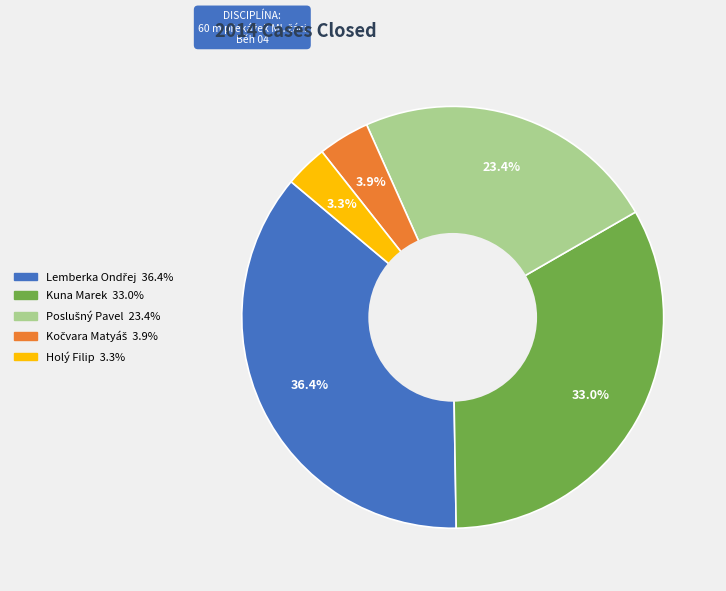

How many segments does this pie chart have?

5